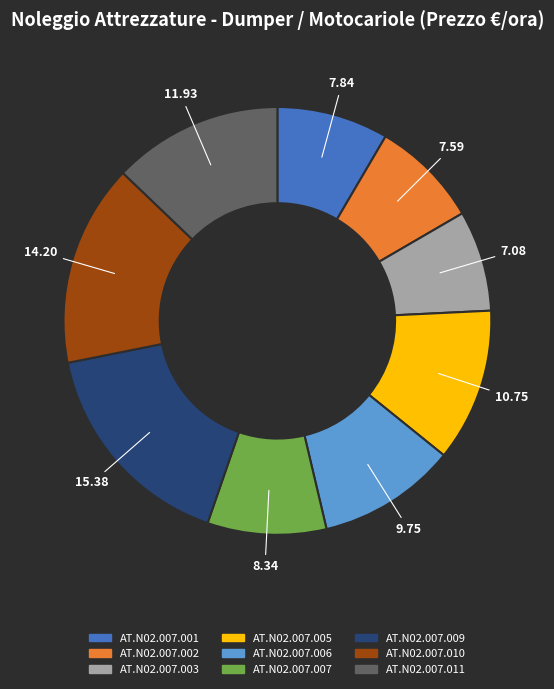

Does AT.N02.007.001 account for over 50% of the chart?

No